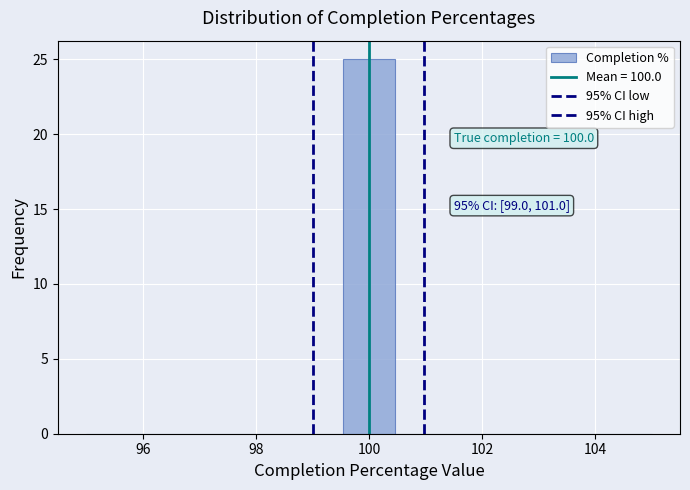

Over which range of the x-axis is the bar tallest?

99.6 to 100.4